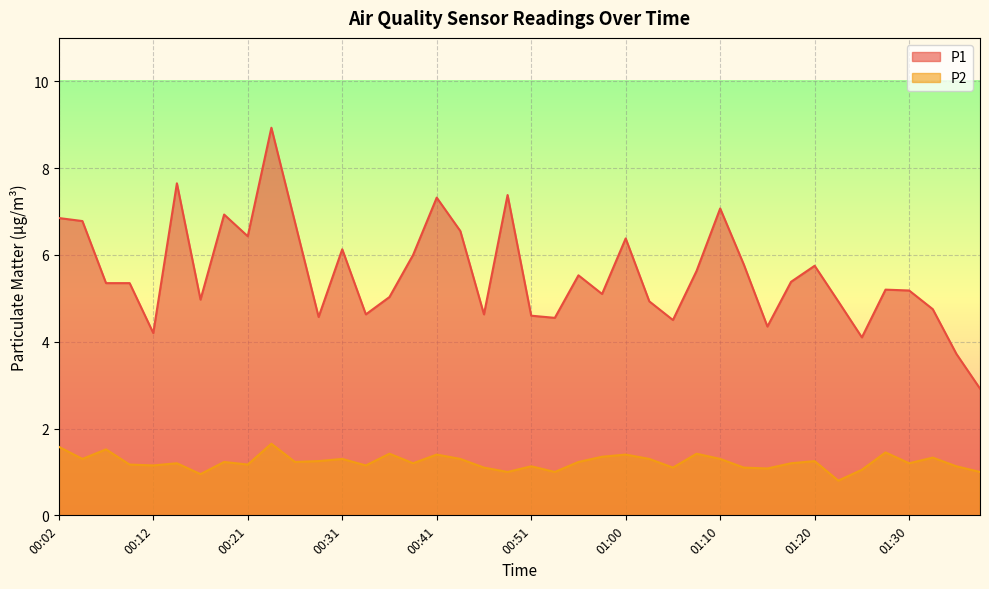

Reading left to right, what are all the values shown in this chart?

P1: 00:02=6.8	00:04=6.8	00:07=5.3	00:09=5.3	00:12=4.2	00:14=7.7	00:16=5.0	00:19=6.9	00:21=6.4	00:24=8.9	00:26=6.8	00:29=4.6	00:31=6.1	00:33=4.6	00:36=5.0	00:38=6.0	00:41=7.3	00:43=6.5	00:46=4.6	00:48=7.4	00:51=4.6	00:53=4.5	00:56=5.5	00:58=5.1	01:00=6.4	01:03=4.9	01:05=4.5	01:08=5.6	01:10=7.1	01:13=5.8	01:15=4.3	01:17=5.4	01:20=5.8	01:22=4.9	01:25=4.1	01:27=5.2	01:30=5.2	01:32=4.8	01:34=3.7	01:37=2.9
P2: 00:02=1.6	00:04=1.3	00:07=1.5	00:09=1.2	00:12=1.1	00:14=1.2	00:16=0.9	00:19=1.2	00:21=1.2	00:24=1.6	00:26=1.2	00:29=1.2	00:31=1.3	00:33=1.1	00:36=1.4	00:38=1.2	00:41=1.4	00:43=1.3	00:46=1.1	00:48=1.0	00:51=1.1	00:53=1.0	00:56=1.2	00:58=1.4	01:00=1.4	01:03=1.3	01:05=1.1	01:08=1.4	01:10=1.3	01:13=1.1	01:15=1.1	01:17=1.2	01:20=1.2	01:22=0.8	01:25=1.1	01:27=1.4	01:30=1.2	01:32=1.3	01:34=1.1	01:37=1.0